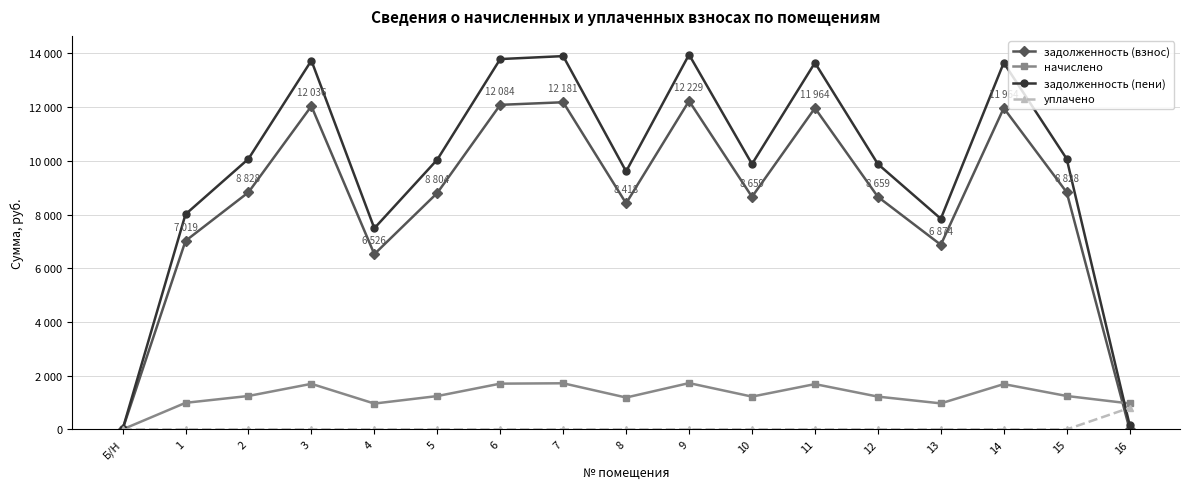

Reading left to right, extract all data points from this chart.

задолженность (взнос): 0.0	7018.9	8827.9	12035.9	6526.0	8803.8	12084.1	12180.6	8417.9	12228.8	8659.1	11963.5	8659.1	6874.2	11963.5	8827.9	0.0
начислено: 0.0	990.0	1245.1	1697.6	962.8	1241.8	1704.4	1718.0	1187.3	1724.8	1221.3	1687.4	1221.3	969.6	1687.4	1245.1	966.2
задолженность (пени): 0.0	8008.9	10073.0	13733.5	7488.7	10045.6	13788.5	13898.6	9605.2	13953.7	9880.4	13650.9	9880.4	7843.8	13650.9	10073.0	161.3
уплачено: 0.0	0.0	0.0	0.0	0.0	0.0	0.0	0.0	0.0	0.0	0.0	0.0	0.0	0.0	0.0	0.0	803.0